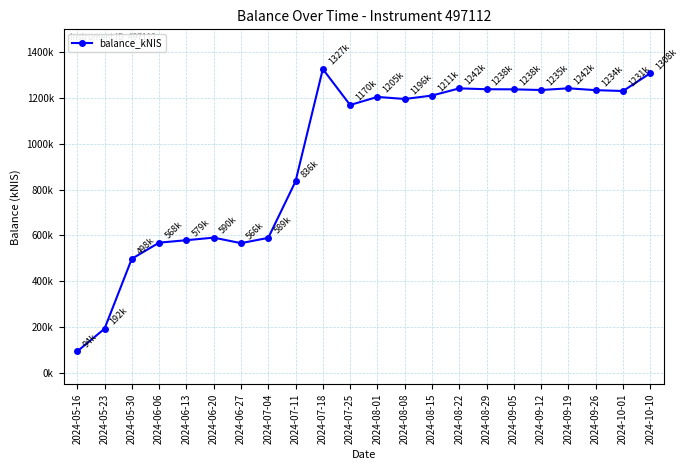

Is this an area chart (filled region under the line)?

No